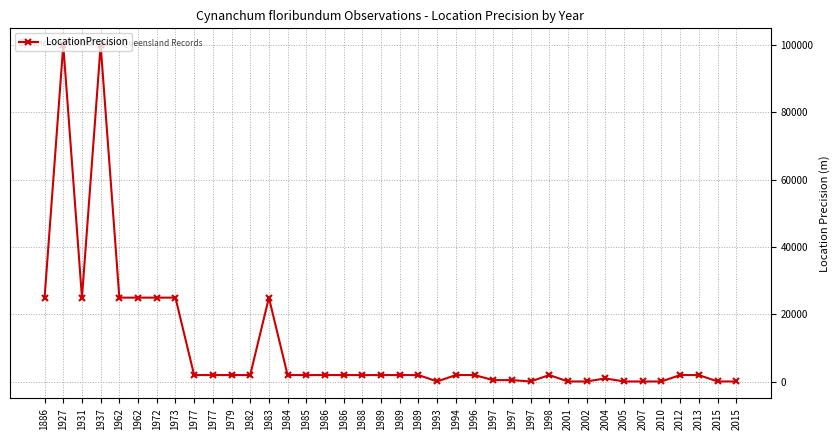

Count the number of data series in this chart.

1